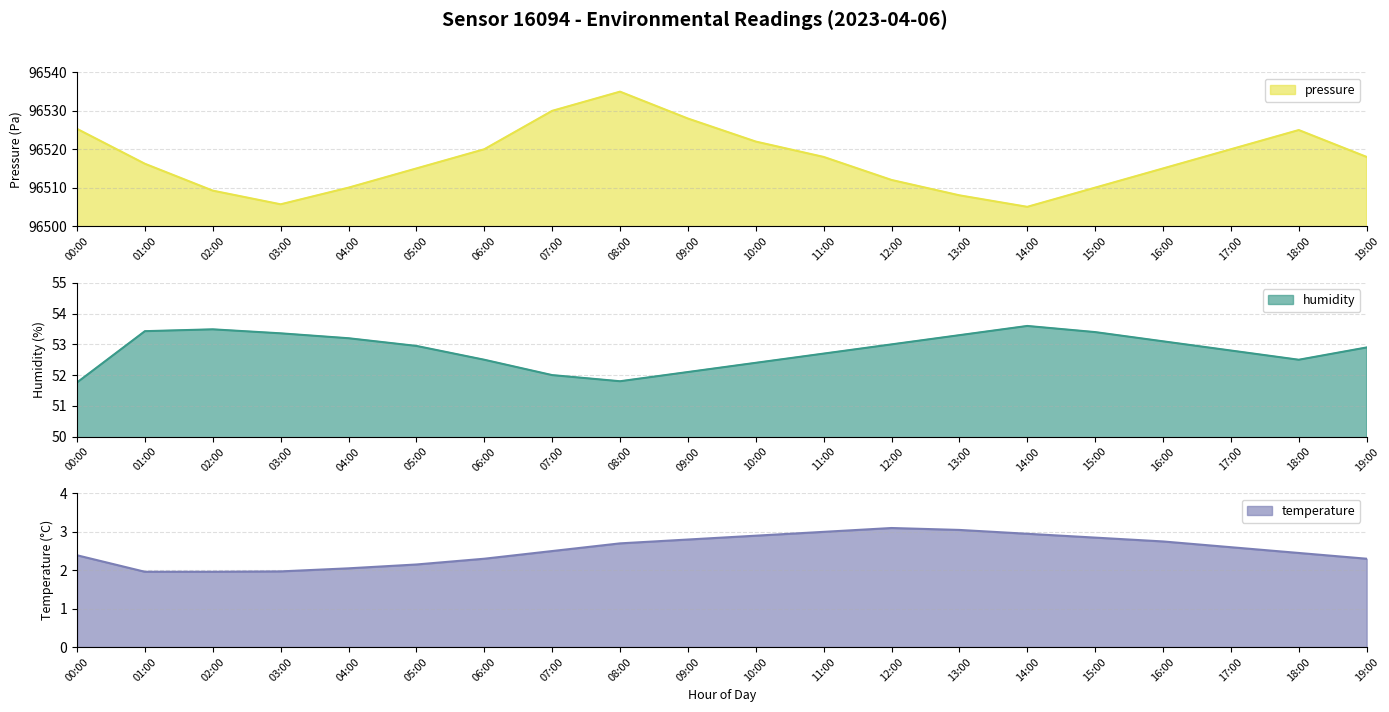

What is the sum of the temperature values at 00:00 and 01:00?

4.3